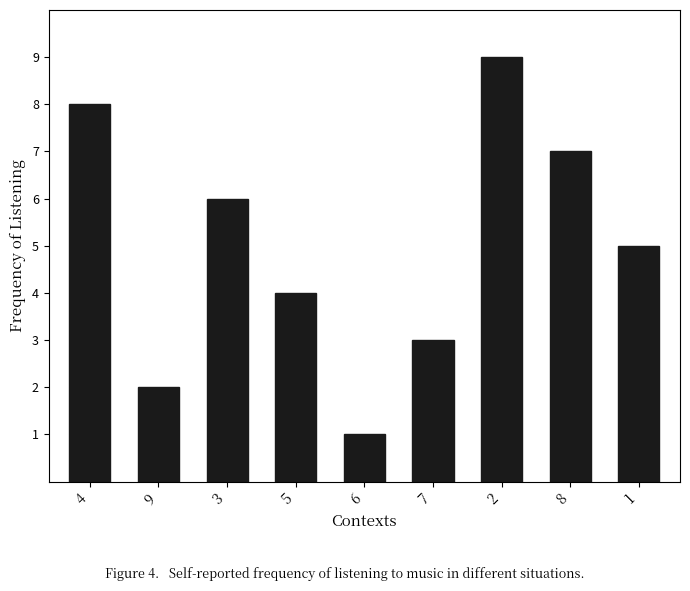

How many bars are there in total?

9